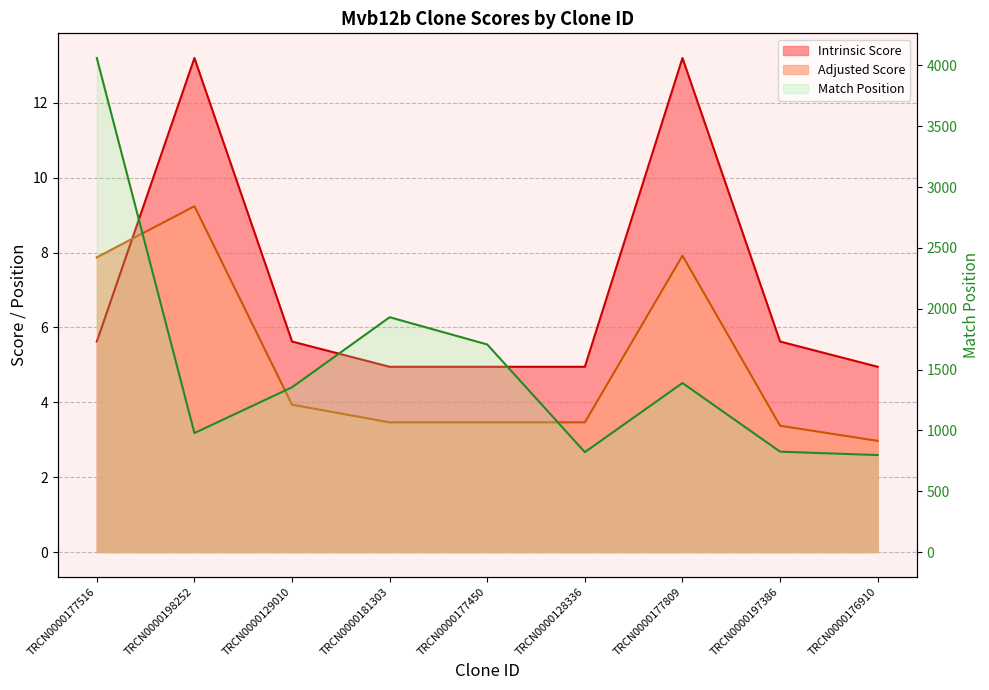

How many data points in Adjusted Score are above 3?

8